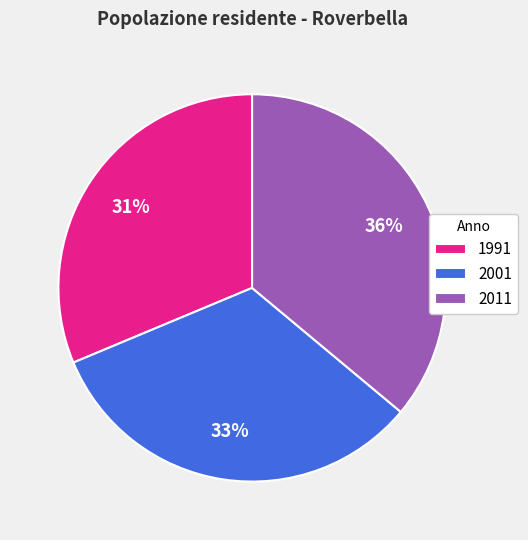

Which has a higher value, 2001 or 1991?

2001